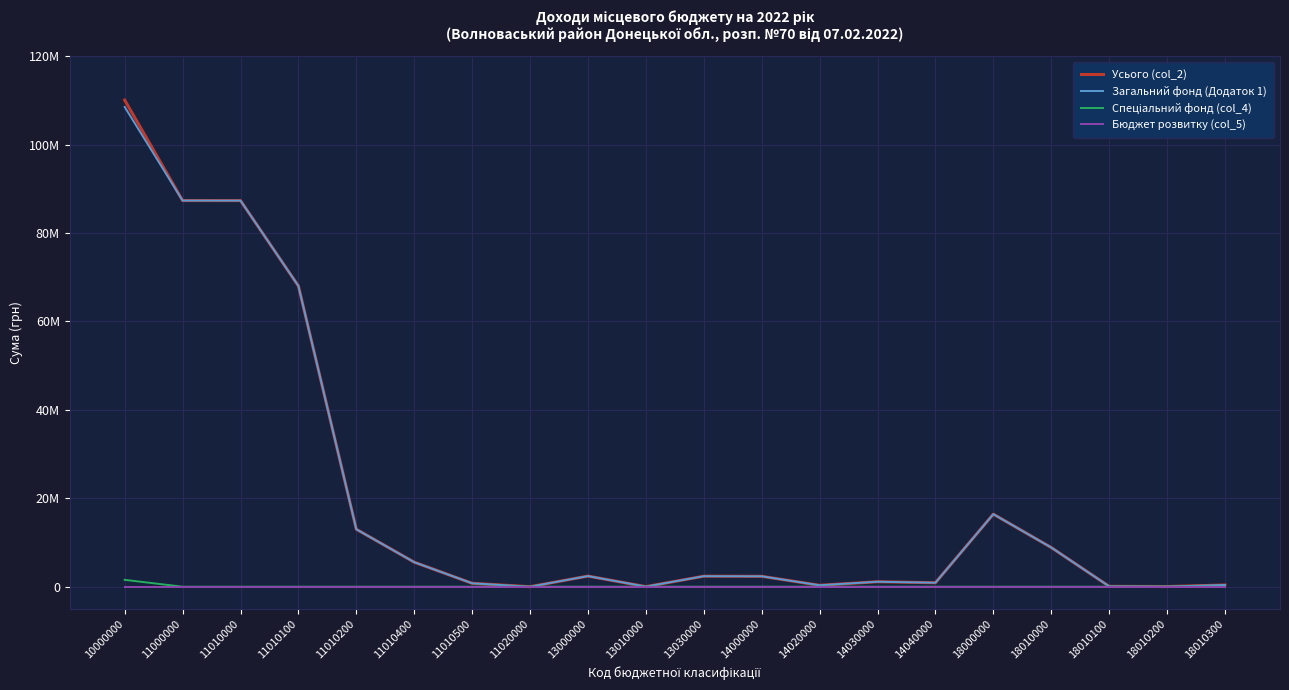

True or false: Бюджет розвитку (col_5) has a value of 0 at 11010100.

True